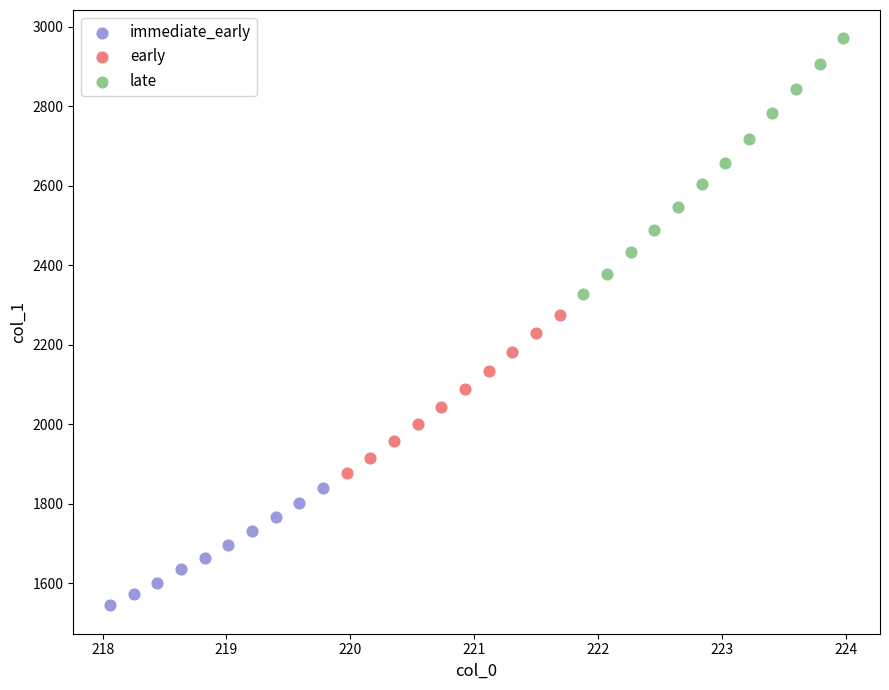

What are all the series names shown in the legend?

immediate_early, early, late